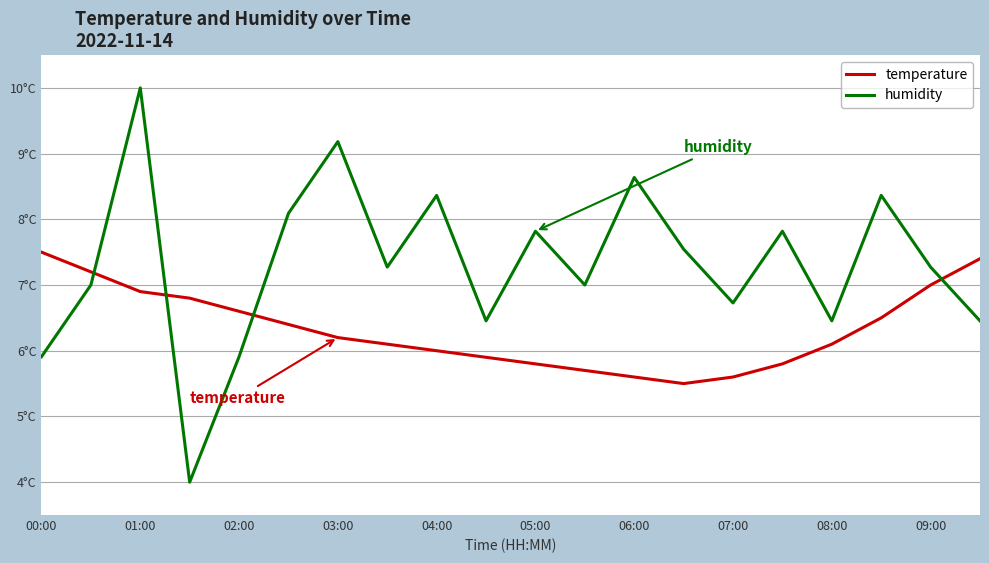

What is the difference between the maximum and minimum values in the temperature series?

2.0